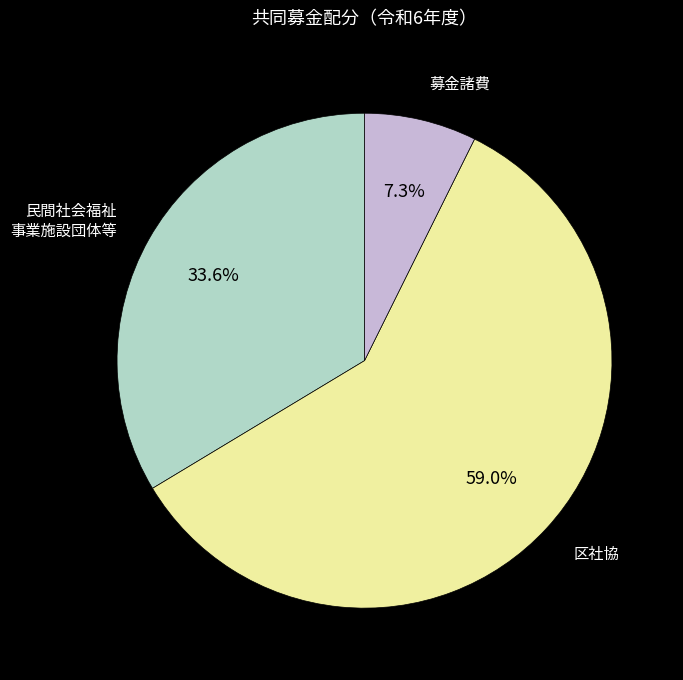

Does any single category account for the majority?

Yes